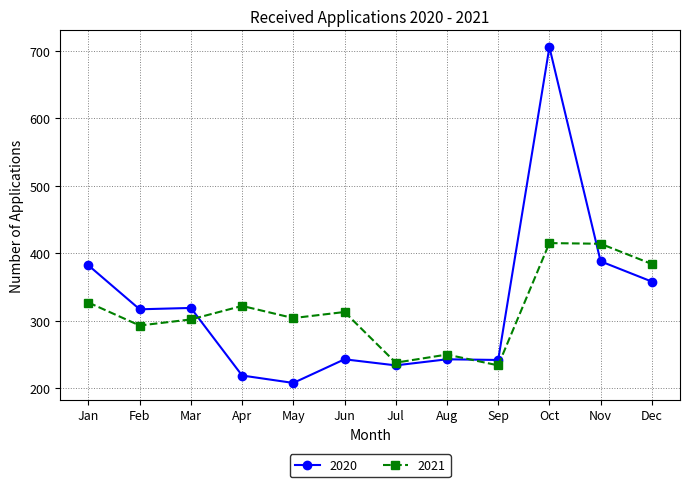

Which category has the lowest value across all series?

May